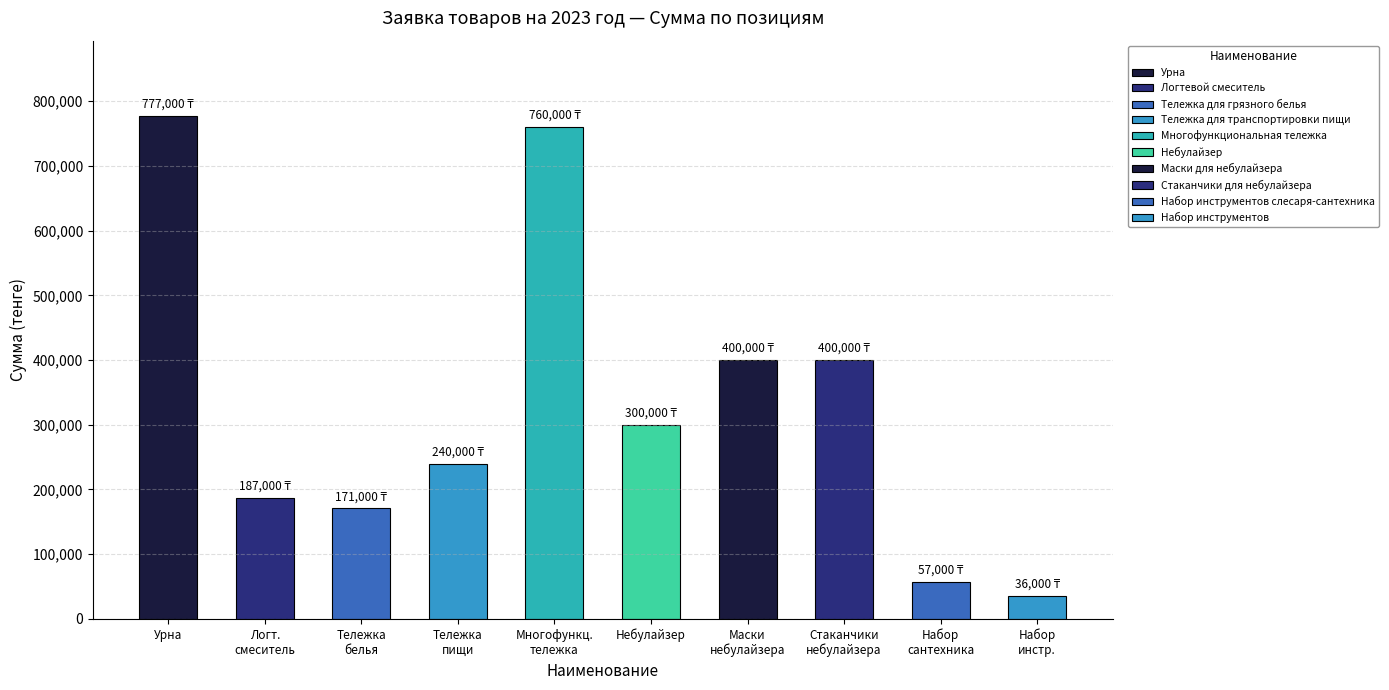

Read the value at Небулайзер, to the nearest 50.

300000